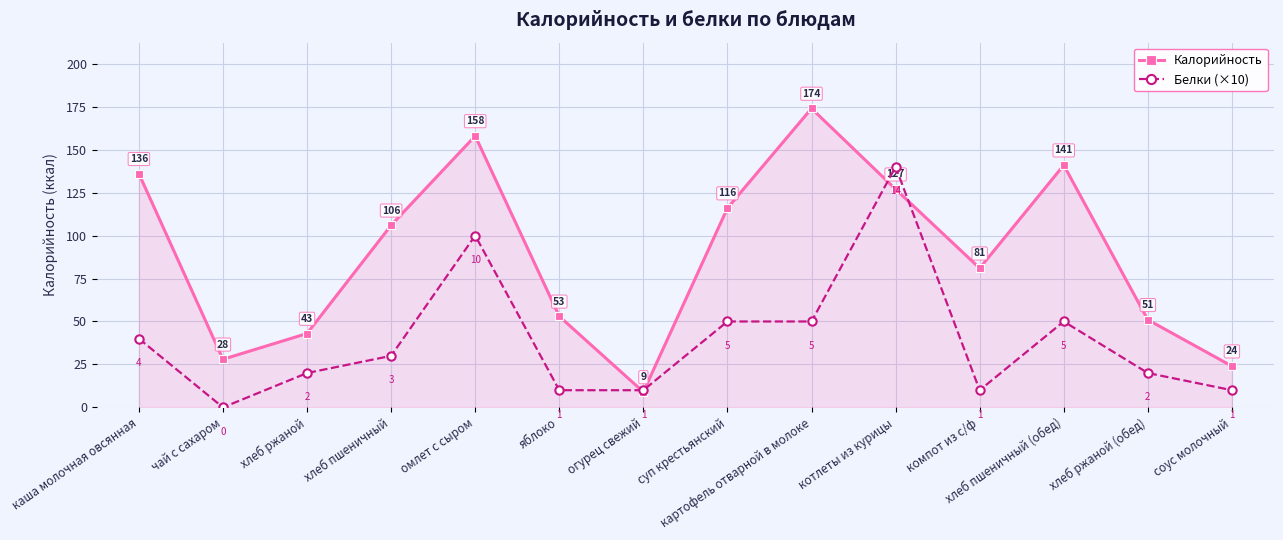

What is the difference between the maximum and minimum values in the Калорийность series?

165